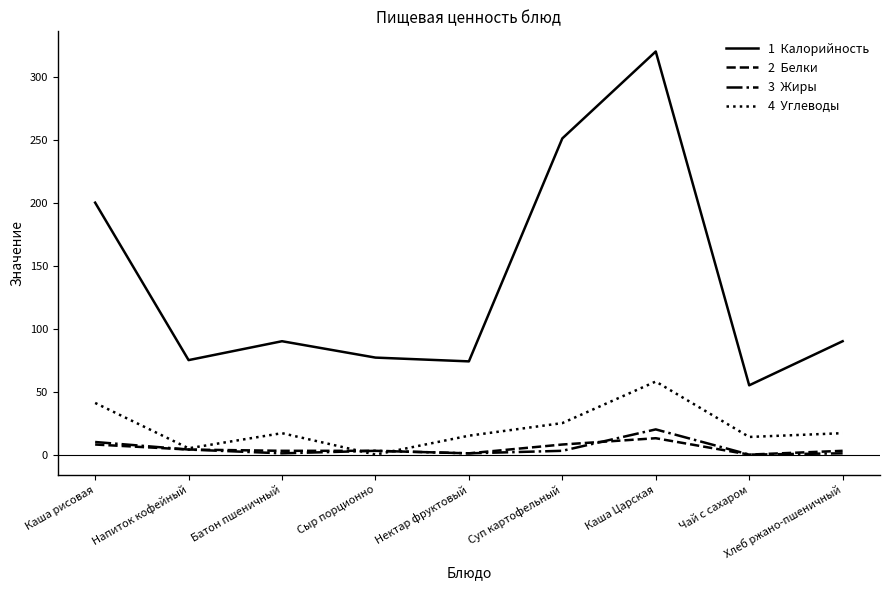

At which category does the chart reach its peak across all series?

Каша Царская